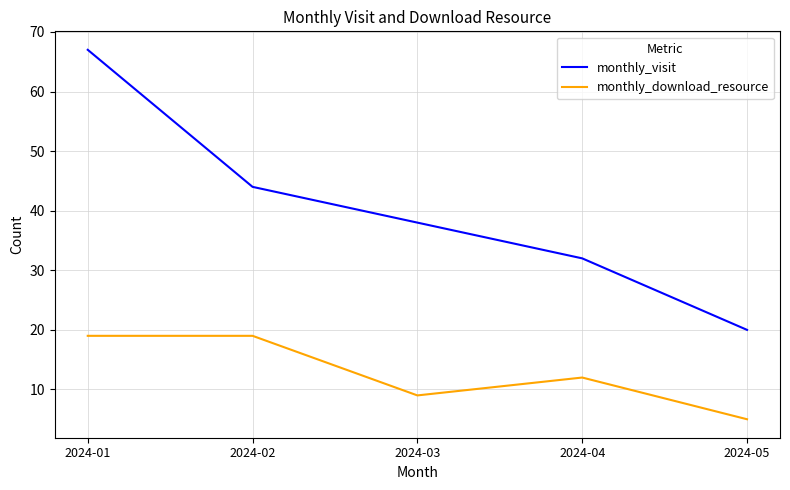

What is the difference between the maximum and second lowest values in the monthly_visit series?

35